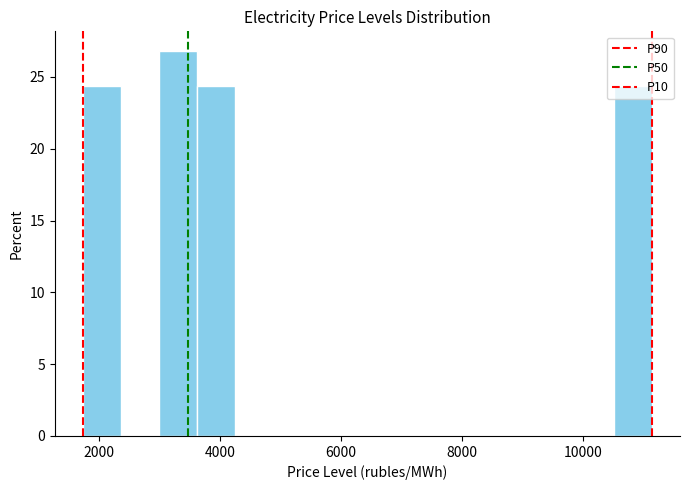

Read against the x-axis, roughly where is the centre of the tallest bar?

3400